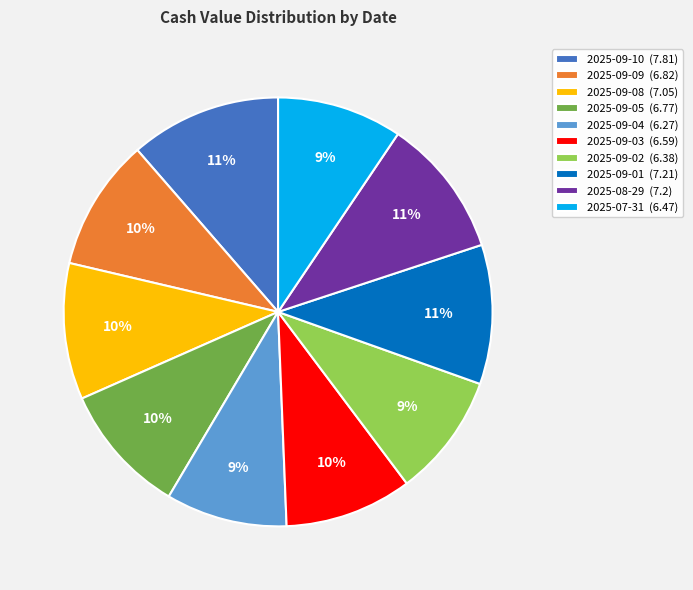

Between 2025-09-05 and 2025-09-01, which is larger?

2025-09-01